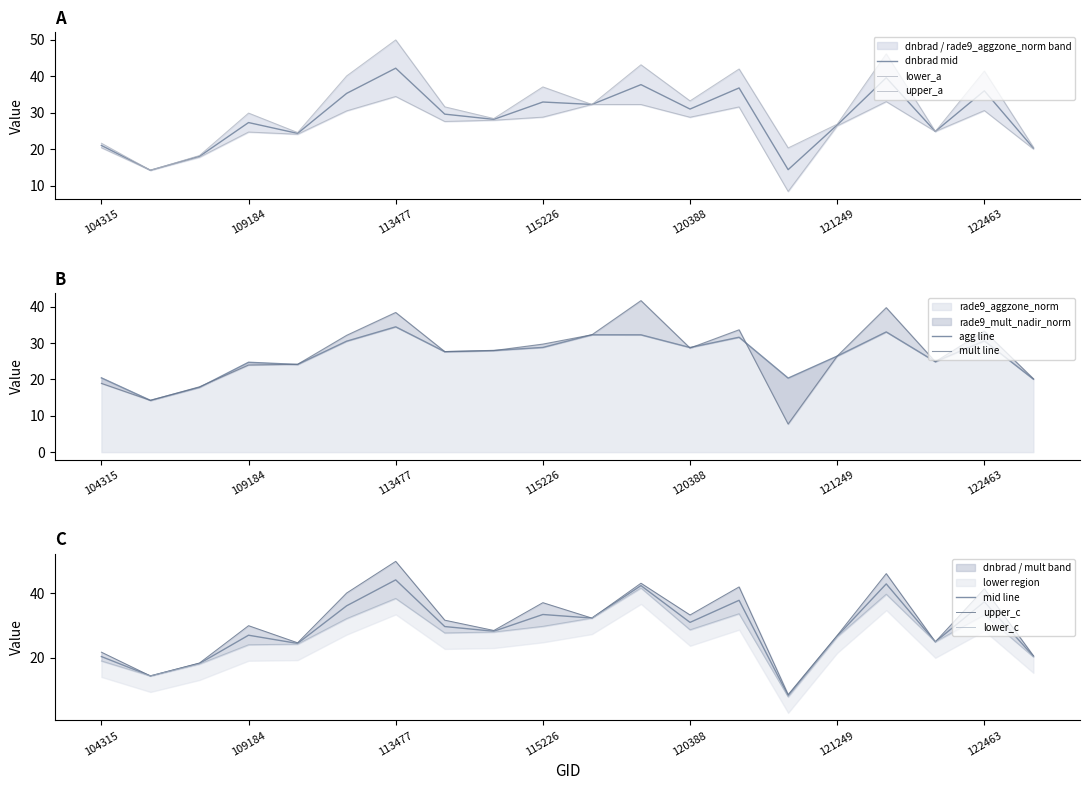

What is the difference between the maximum and minimum values in the dnbrad series?

41.6